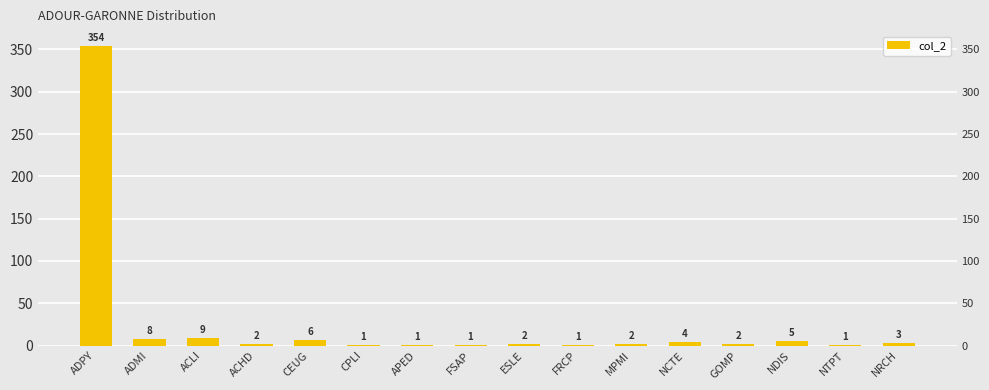

True or false: the data shows 1 at FRCP.

True